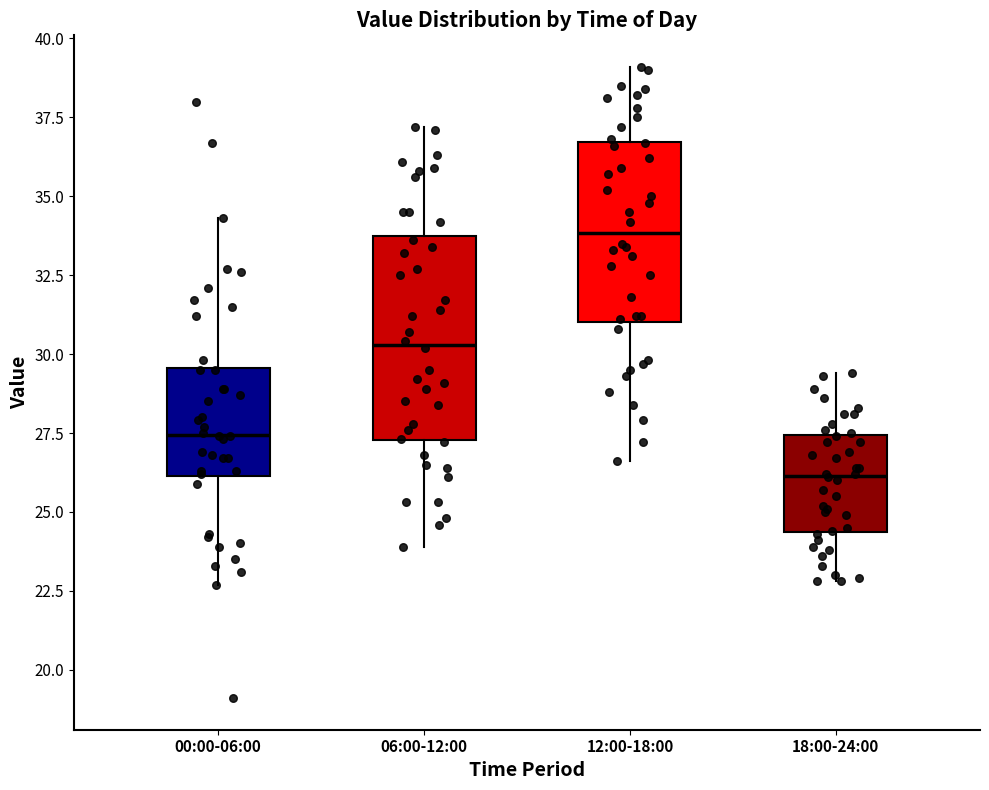

Where is the upper edge of the box for 00:00-06:00 on the y-axis? The values are not printed on the chart, so give them approximately, as read against the axis.

29.5